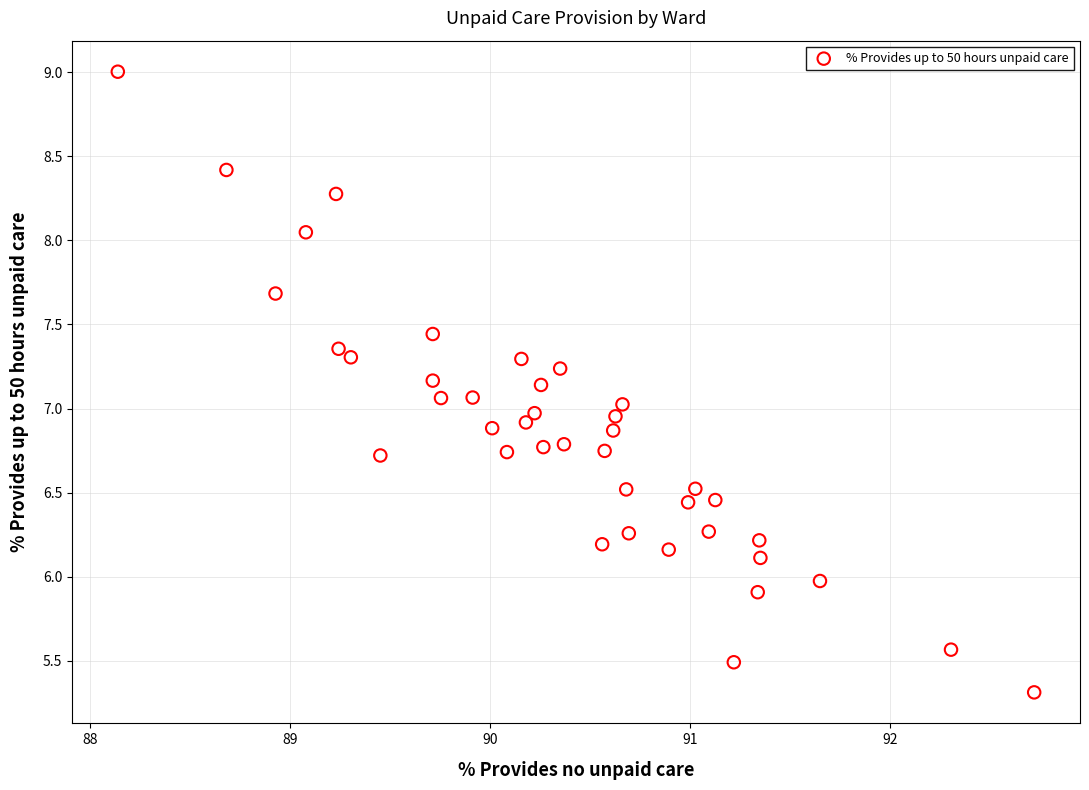

What is the range of X values (max minus min)?

4.6